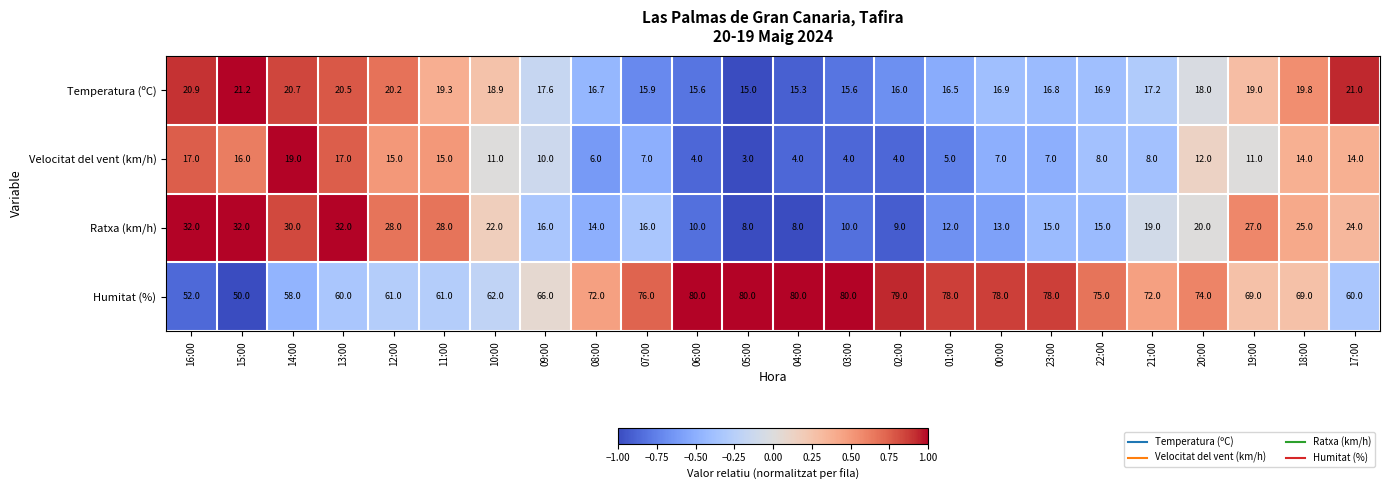

At how many categories does at least one series exceed 31?

24